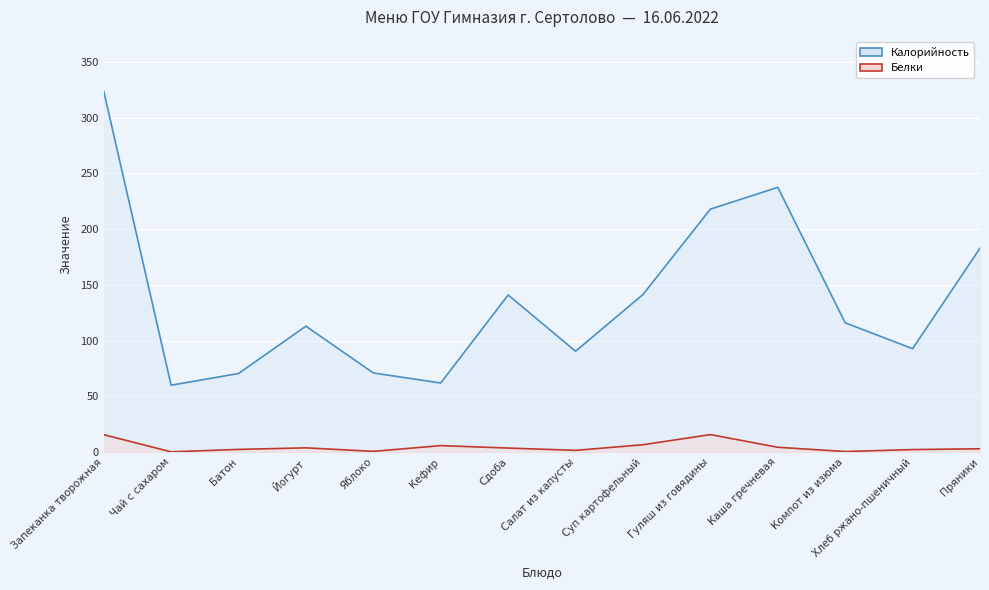

At how many categories does at least one series exceed 196?

3